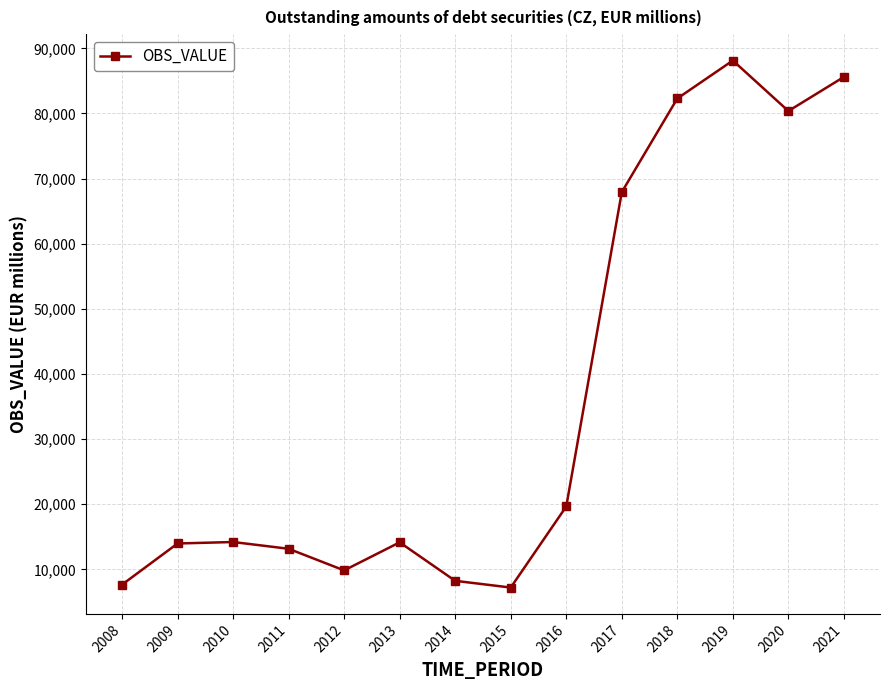

What is the difference between the maximum and second lowest values?

80479.0